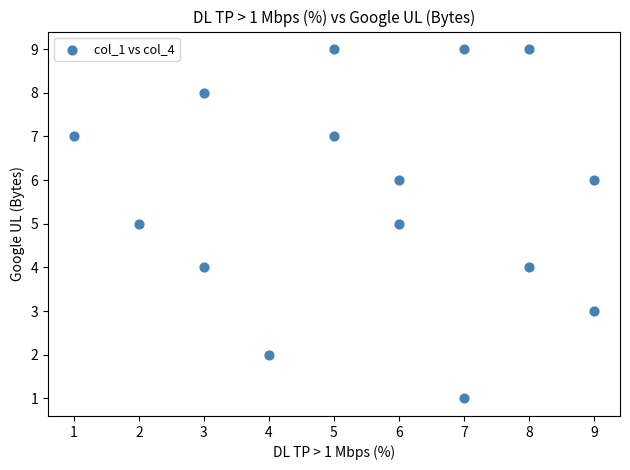

What is the range of X values (max minus min)?

8